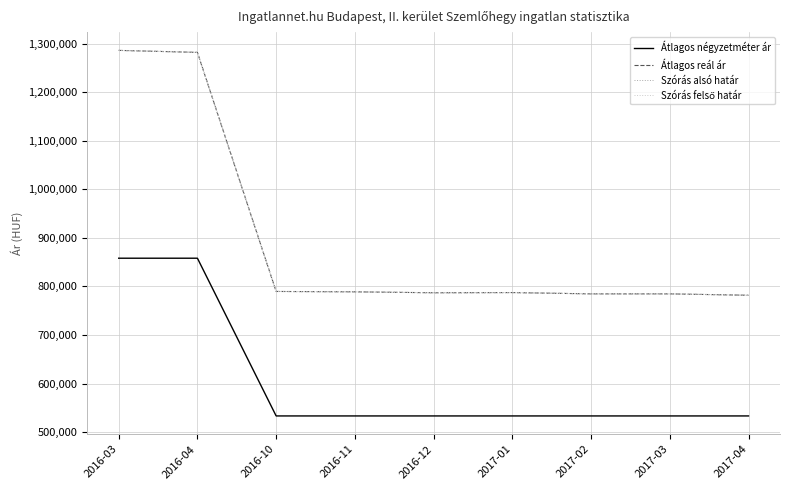

The value of Szórás alsó határ at 2016-11 is 788904. True or false?

True